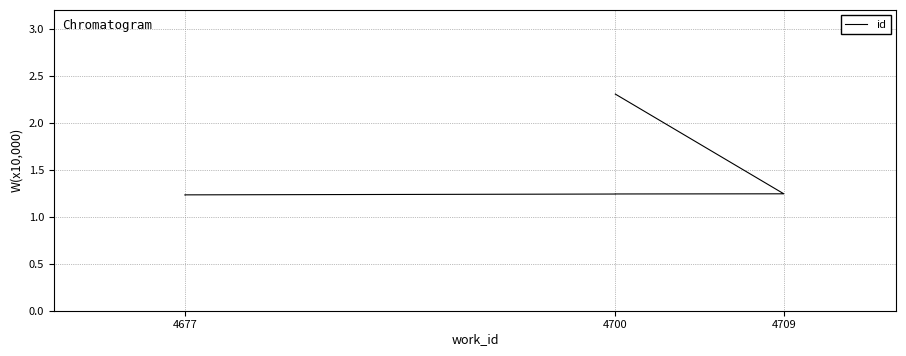

True or false: the data shows 1.2 at 4677.

True